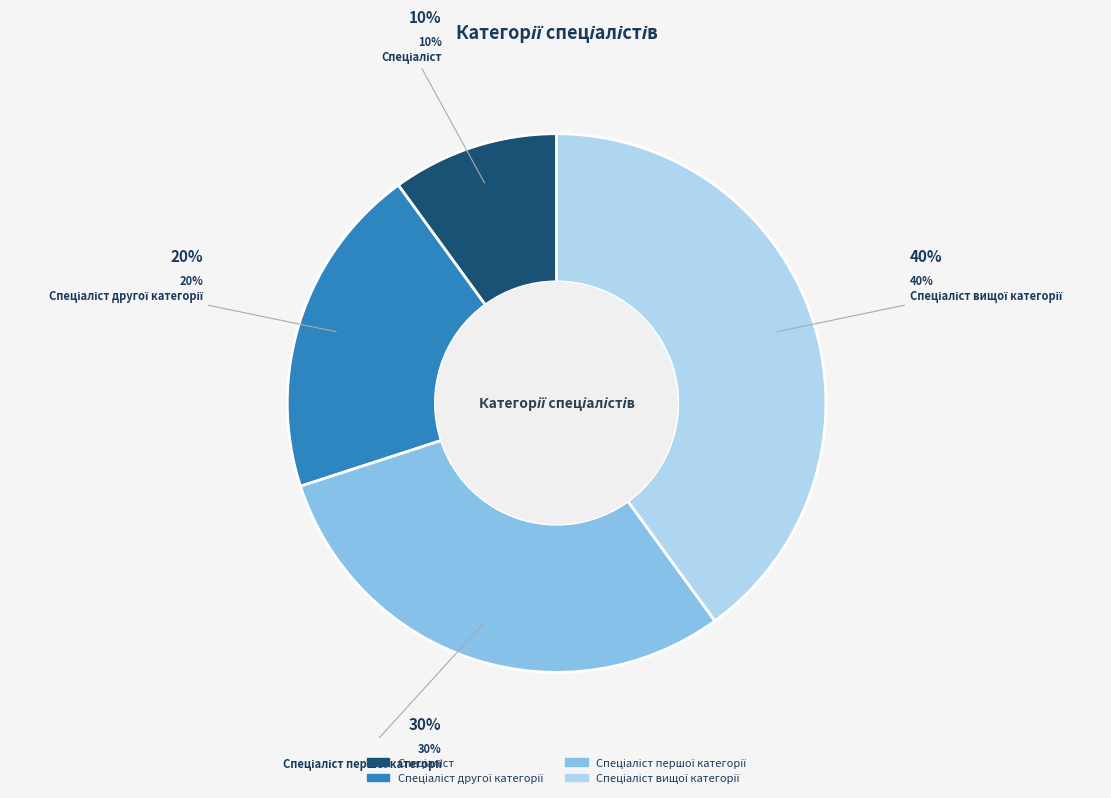

What percentage is NOT represented by Спеціаліст першої категорії?

70.0%